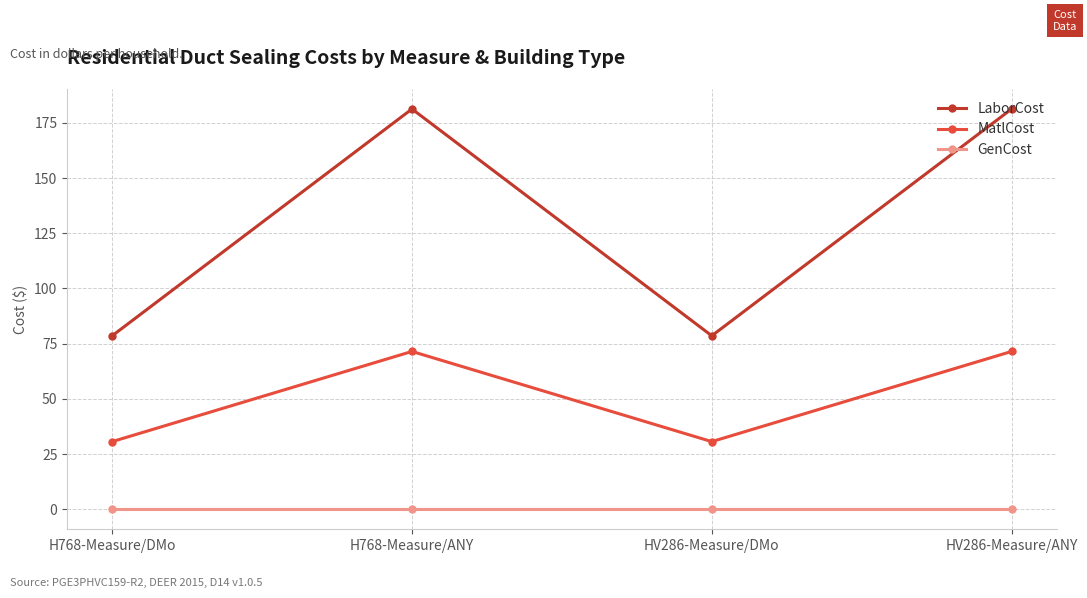

What is the value of the LaborCost point at the 3rd from the left?

78.5